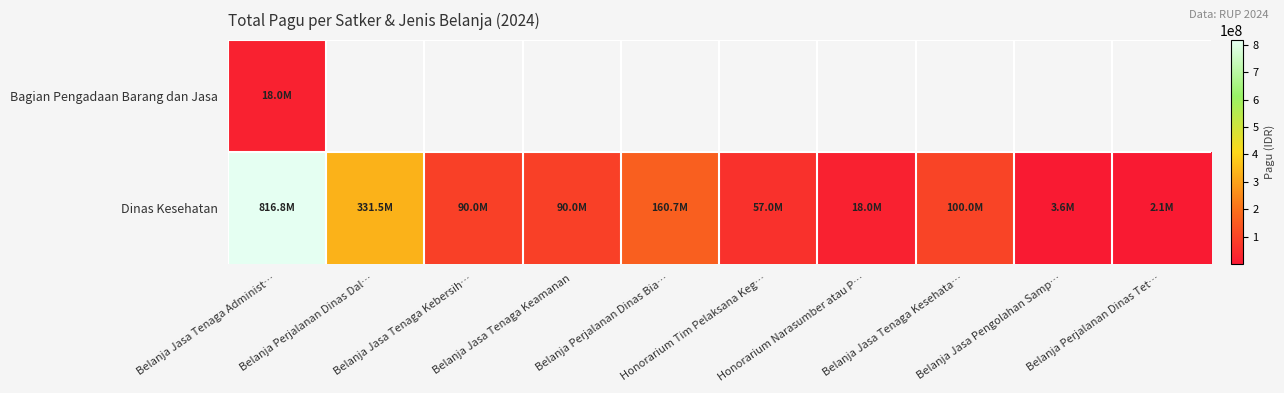

List the series in order of their overall mean, lowest first.

Bagian Pengadaan Barang dan Jasa, Dinas Kesehatan